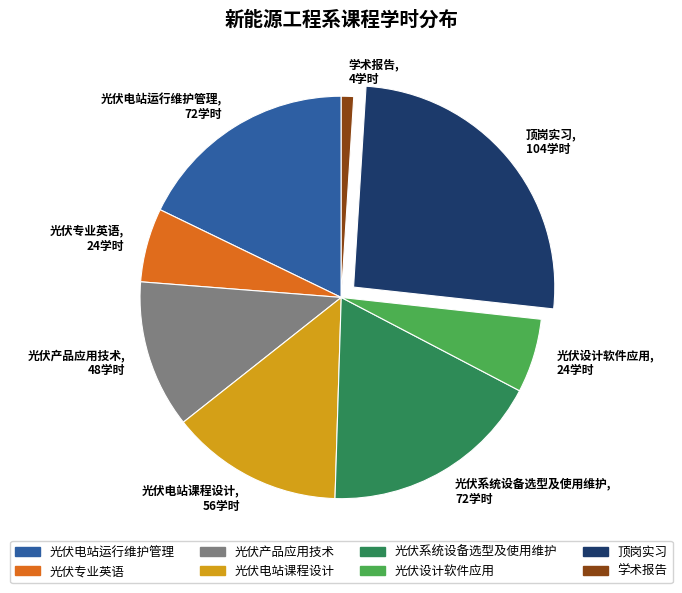

Does 光伏设计软件应用 represent more than half of the total?

No